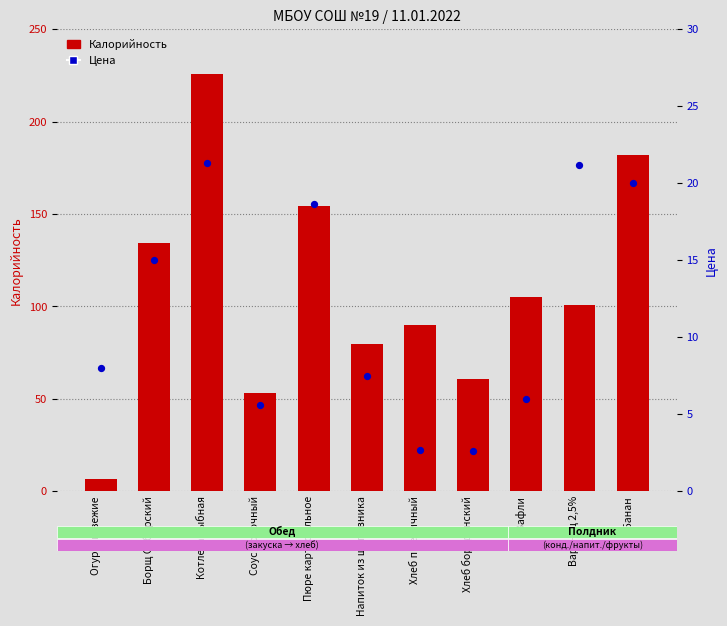

Is the value of Калорийность at Борщ Сибирский greater than the value of Цена at Варенец 2,5%?

Yes